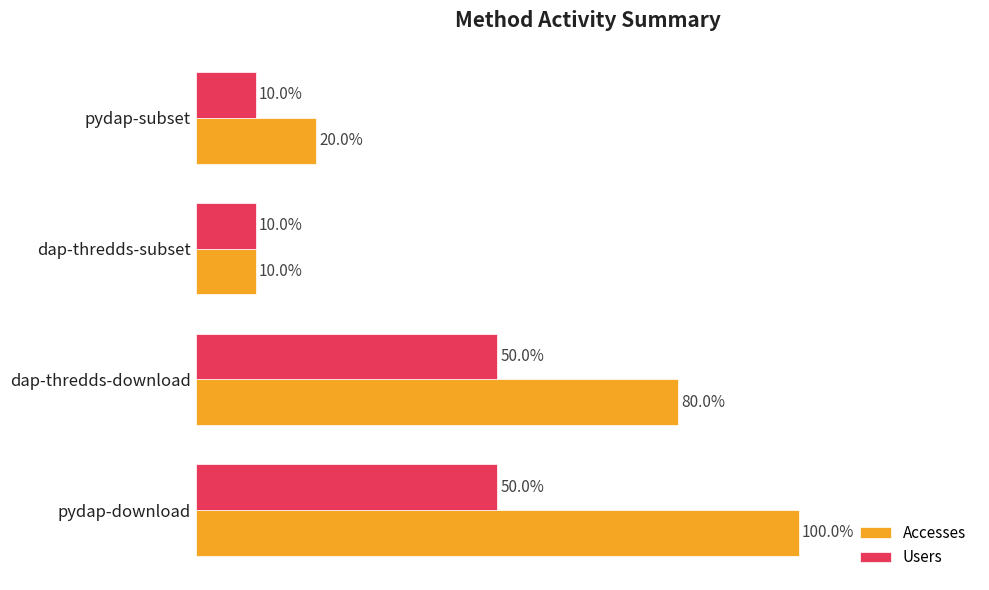

Rank the series by their average value, from highest to lowest.

Accesses, Users